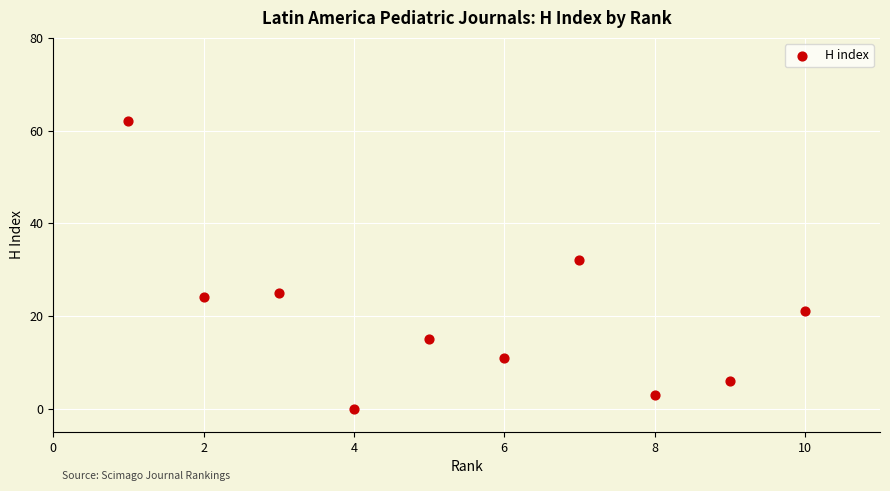

What is the average Y value?

20